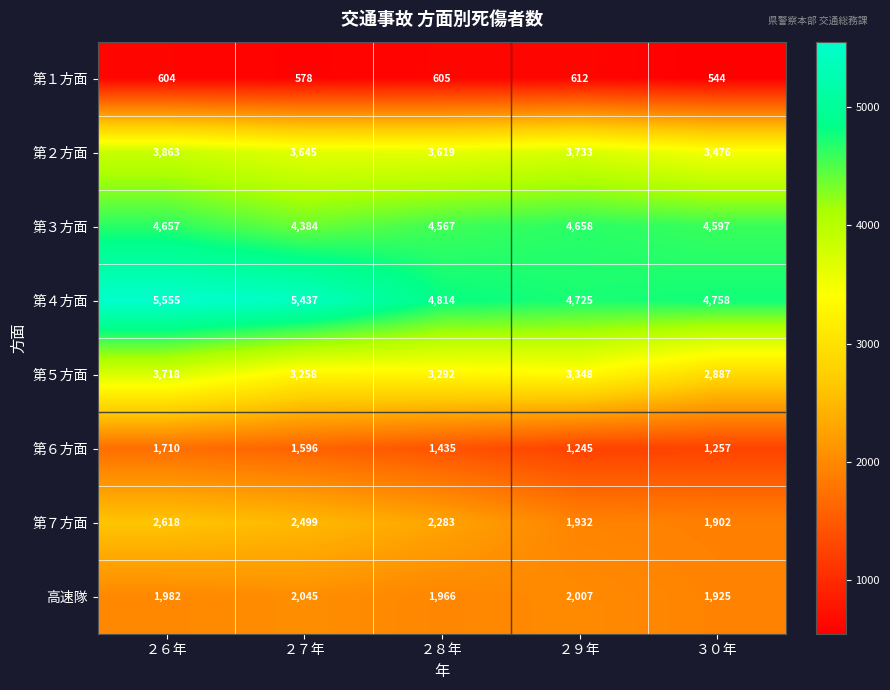

Which category has the lowest value in the 第４方面 series?

２９年